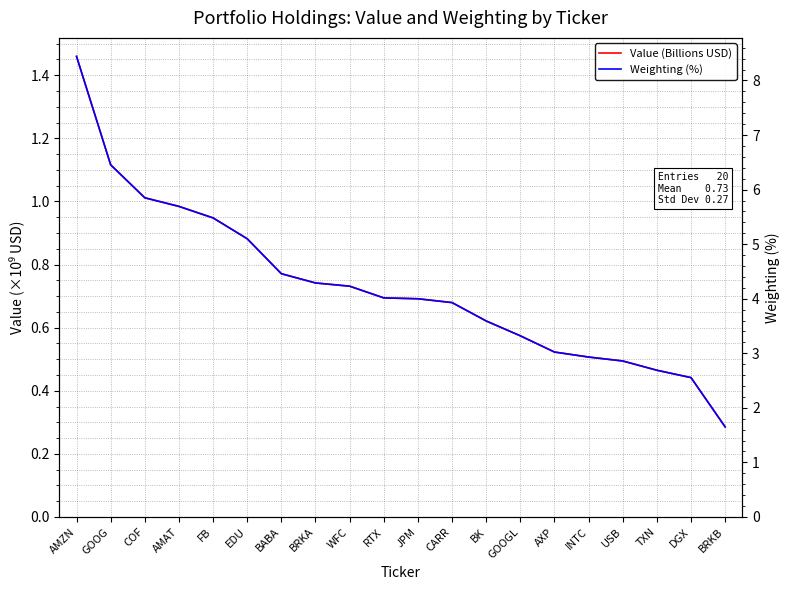

Which label corresponds to the smallest value in the chart?

BRKB